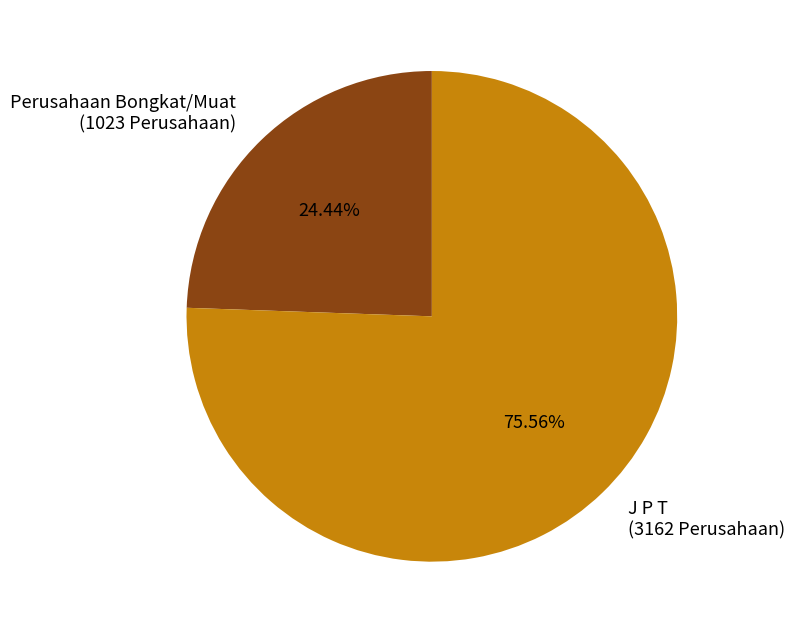

Is there any slice that represents more than half of the pie?

Yes